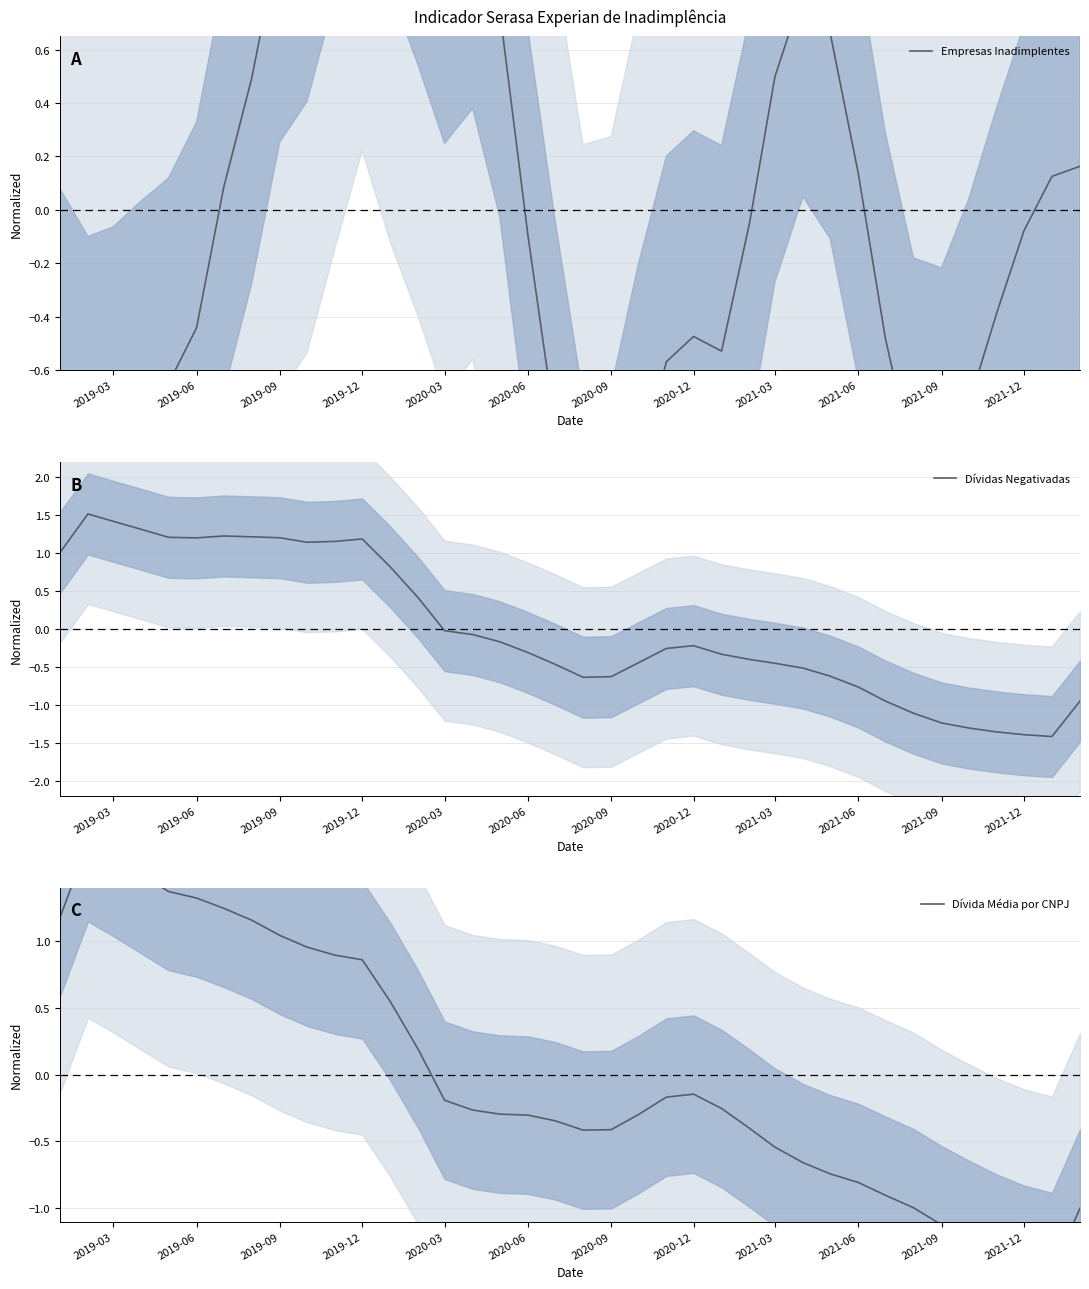

Is it true that Dívidas Negativadas equals 0.9 at 2019-03?

False